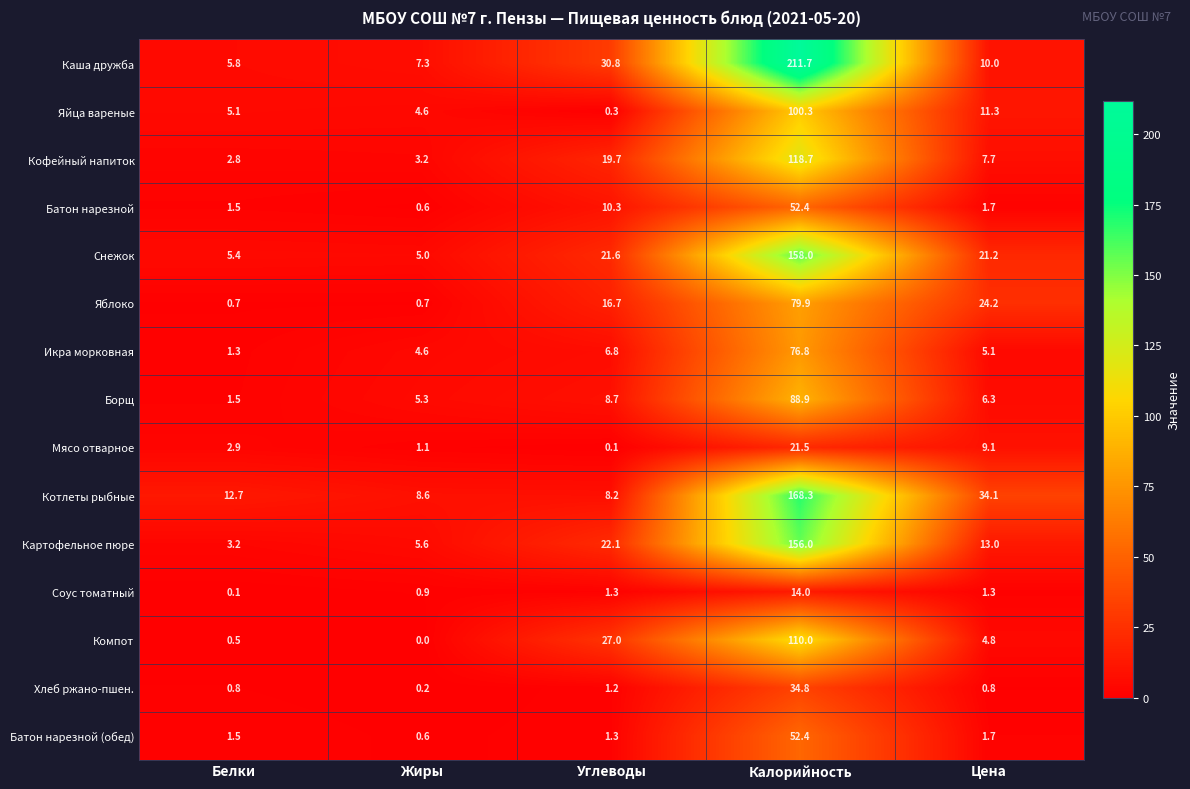

At which category is the sum across all series the highest?

Калорийность